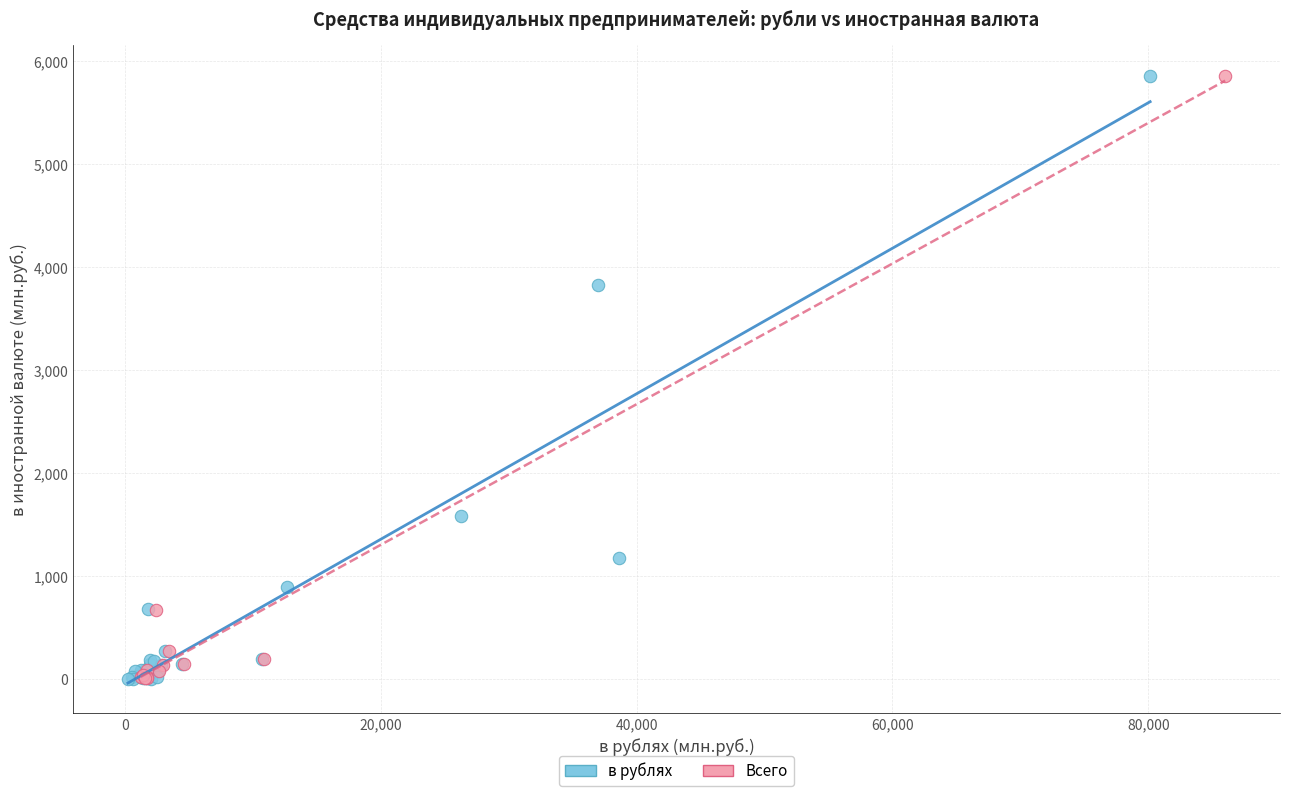

Which series has the largest Y range (max minus min)?

в рублях